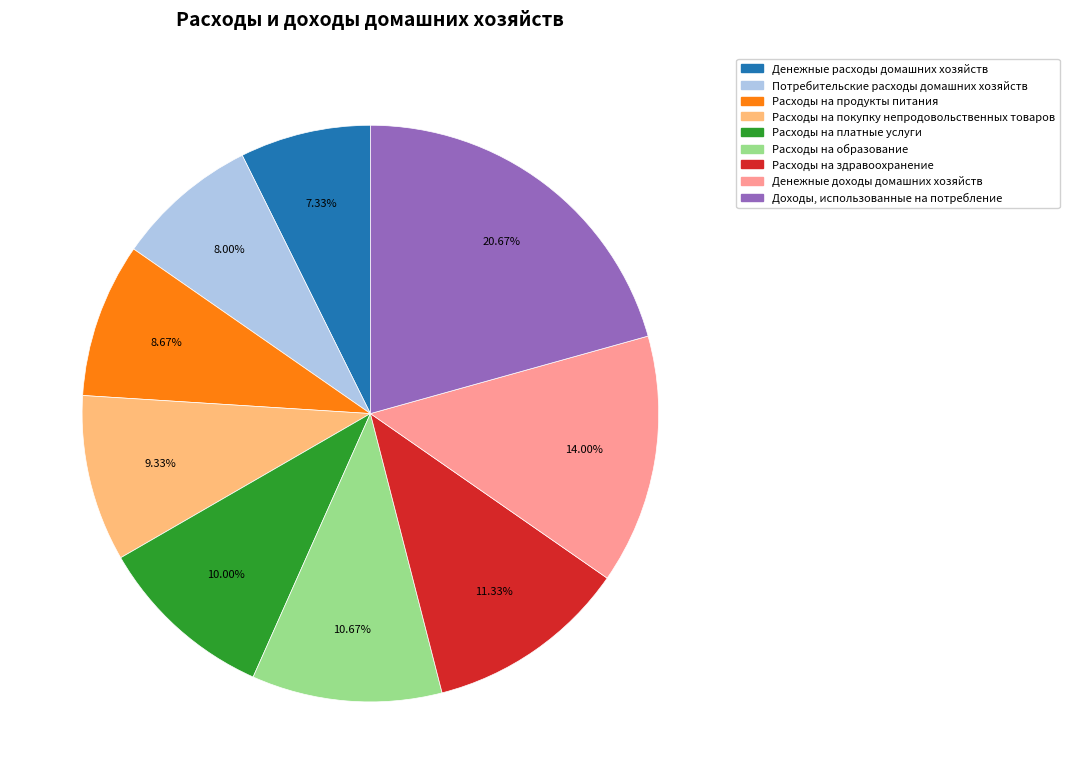

Is there a majority slice in this chart?

No